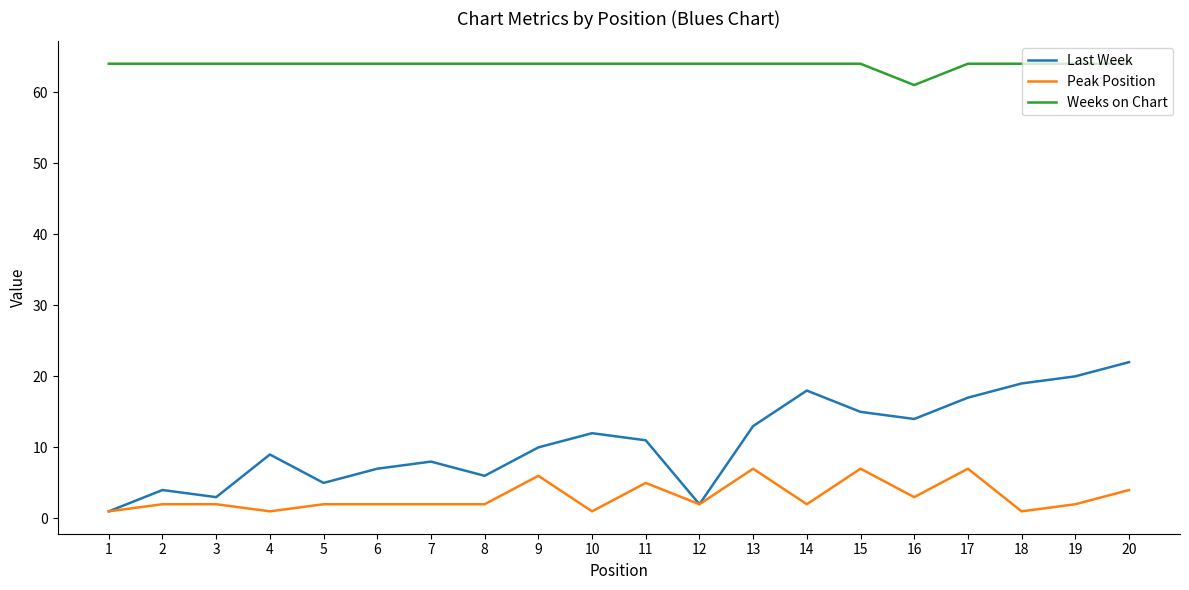

Which series changed the most between 3 and 11?

Last Week